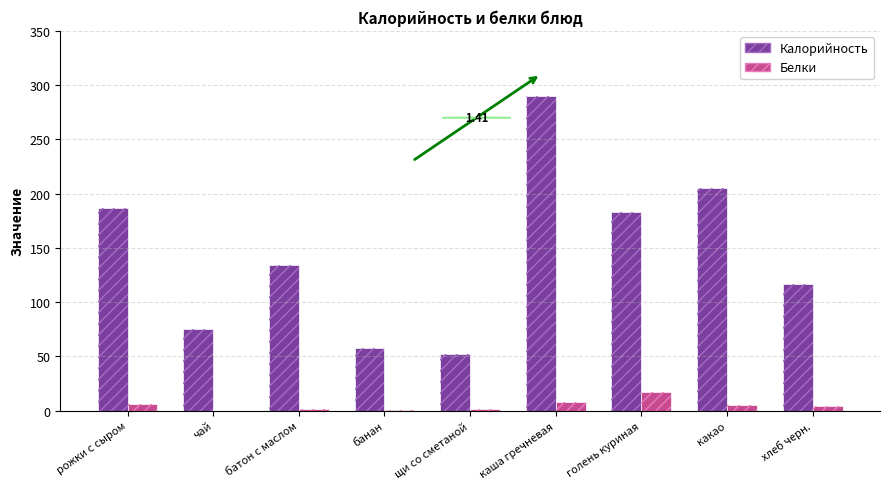

At which label does Калорийность reach its peak?

каша гречневая